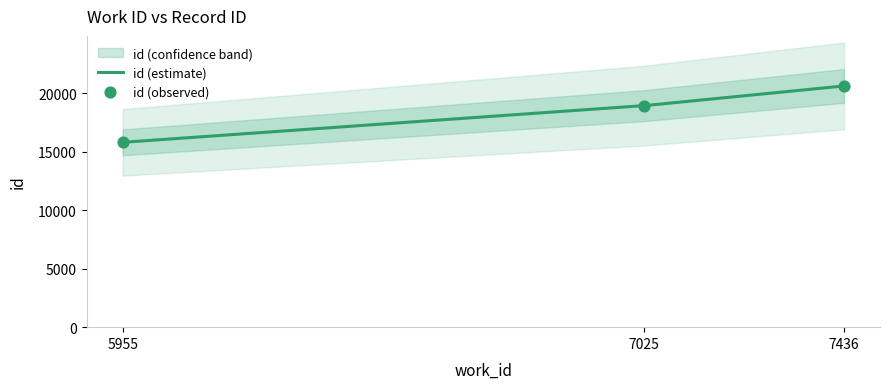

Between 7025 and 7436, which is larger?

7436